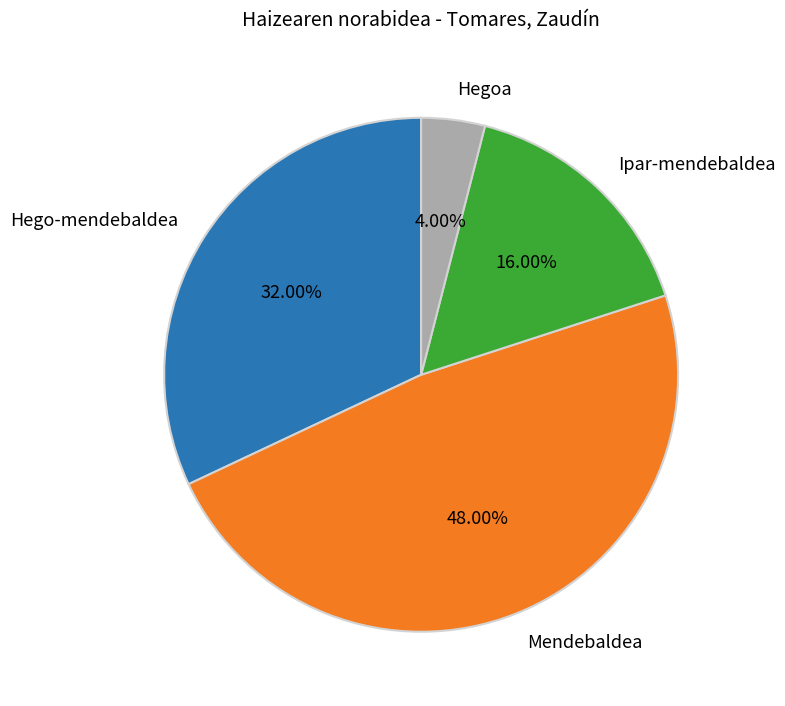

To the nearest percent, what percentage of the pie is Hego-mendebaldea?

32%